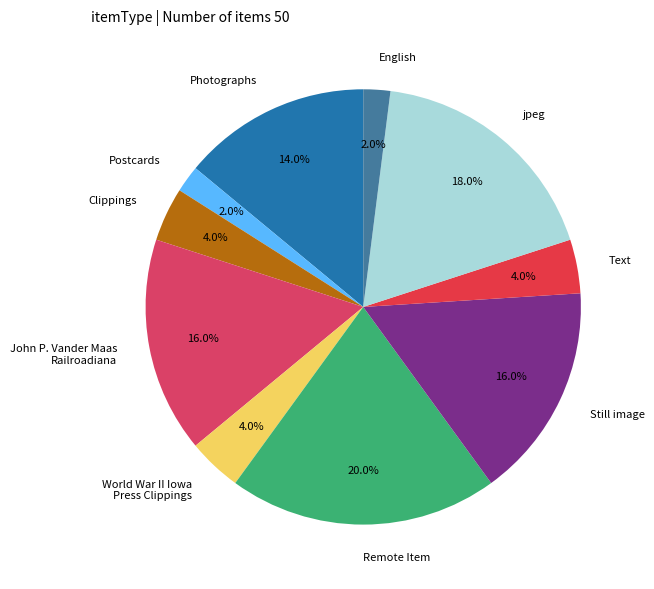

Which has a higher value, Remote Item or Clippings?

Remote Item